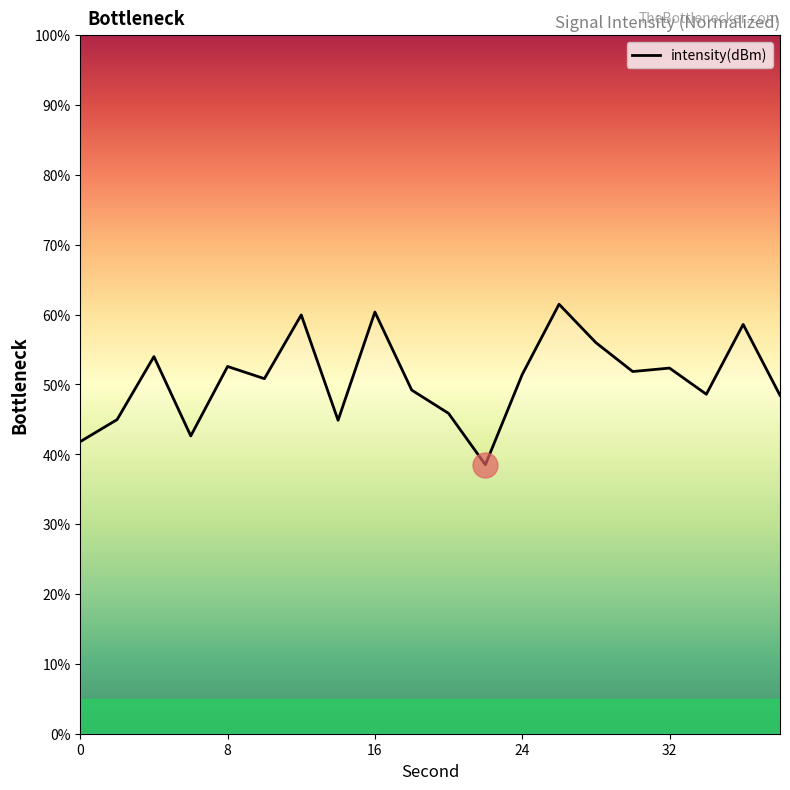

What is the greatest value displayed?

61.5